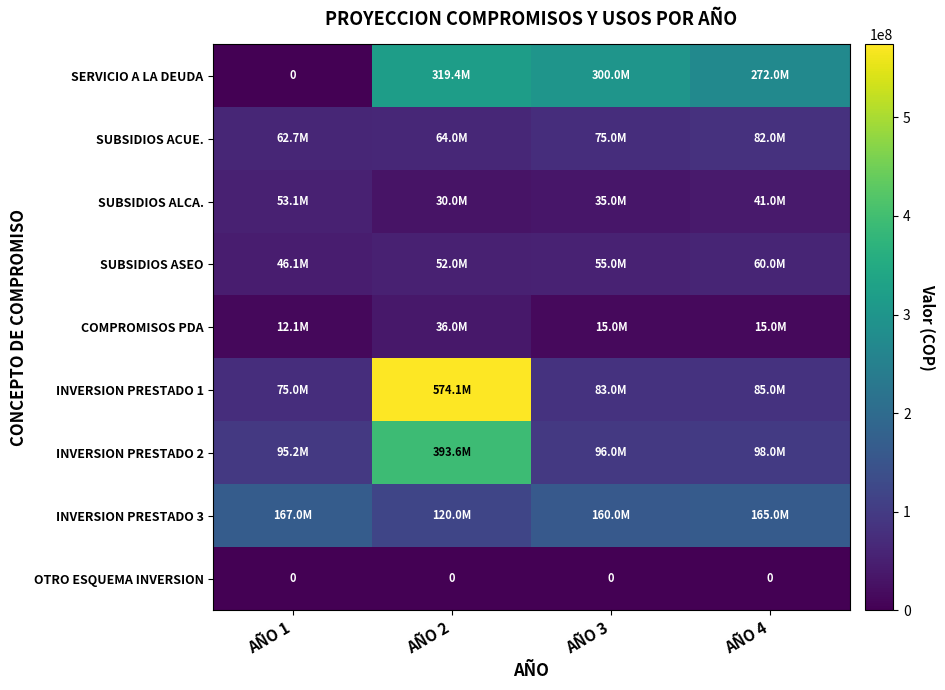

How many values in the SERVICIO A LA DEUDA series exceed 300000000?

1